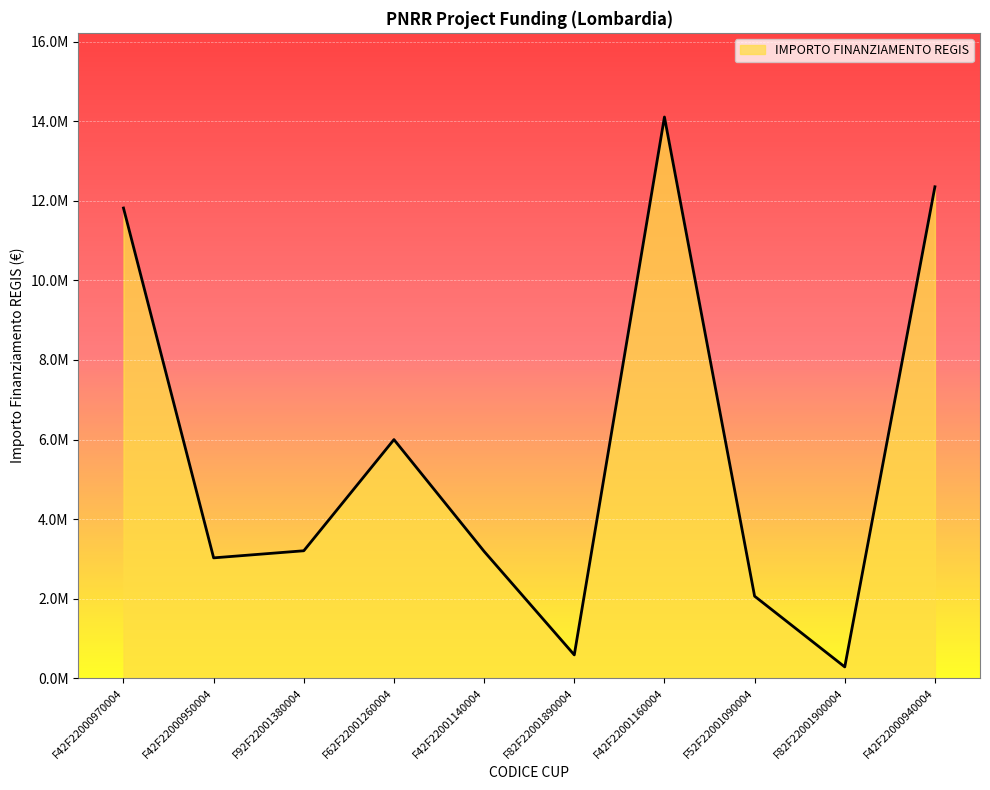

Reading left to right, extract all data points from this chart.

11822500.0	3023357.1	3201957.5	5998166.6	3186000.0	582674.8	14111715.4	2060017.1	280500.0	12356865.4